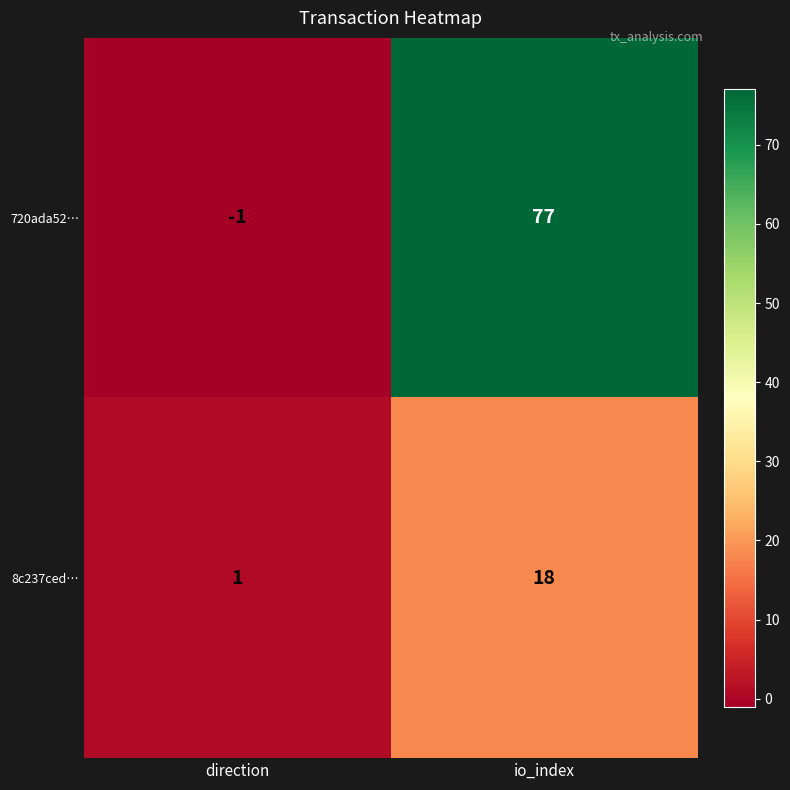

What is the average value of the 8c237ced… series?

10